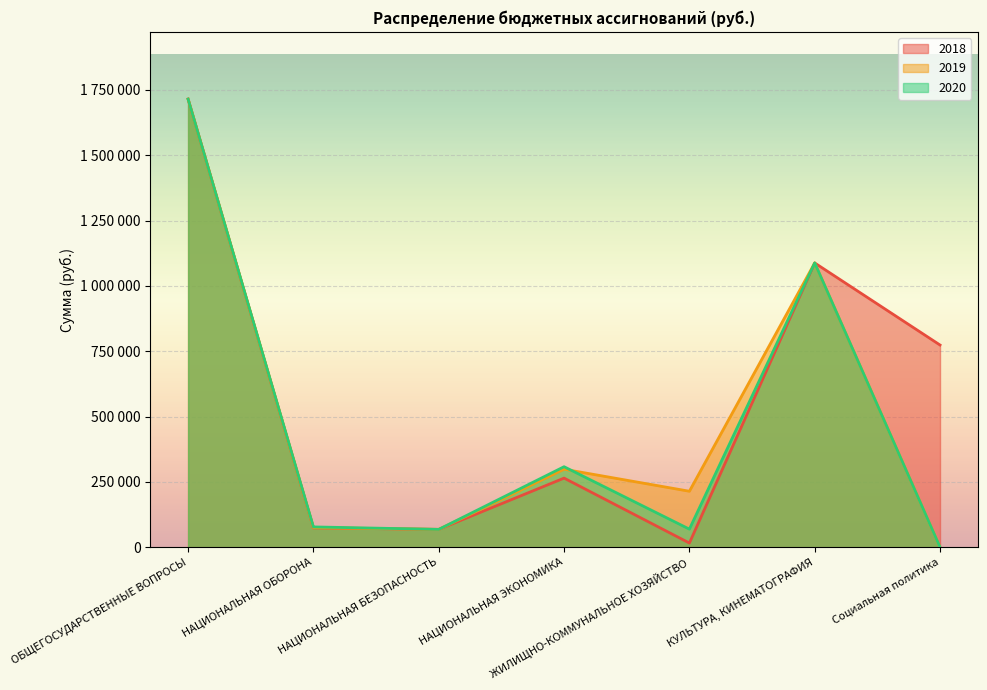

How many data points in 2018 are less than 264600?

3